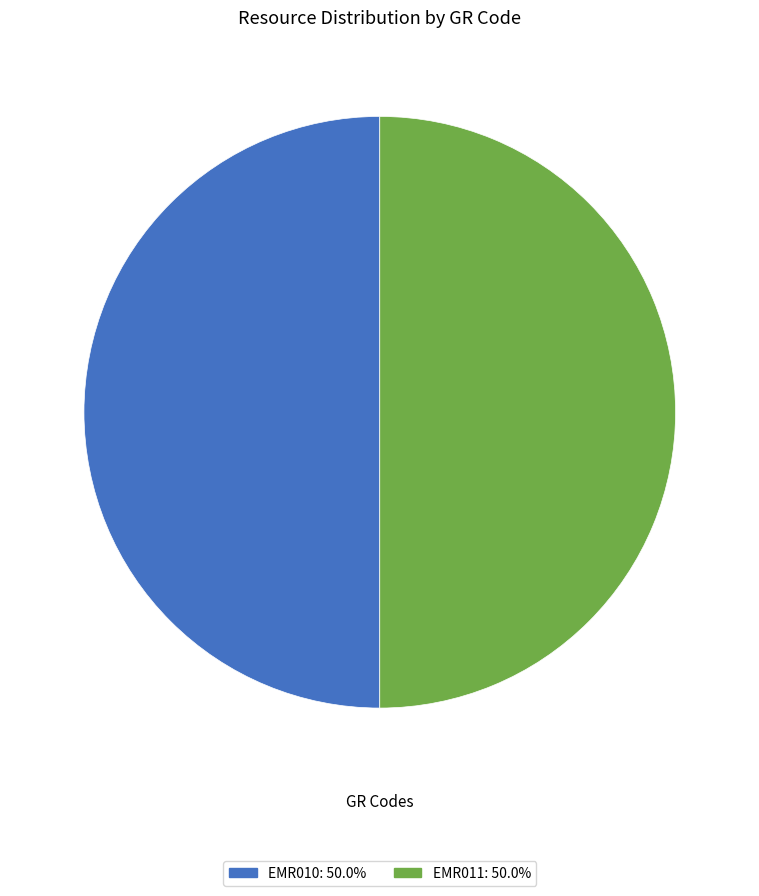

Do EMR011 and EMR010 together represent more than half of the pie?

Yes